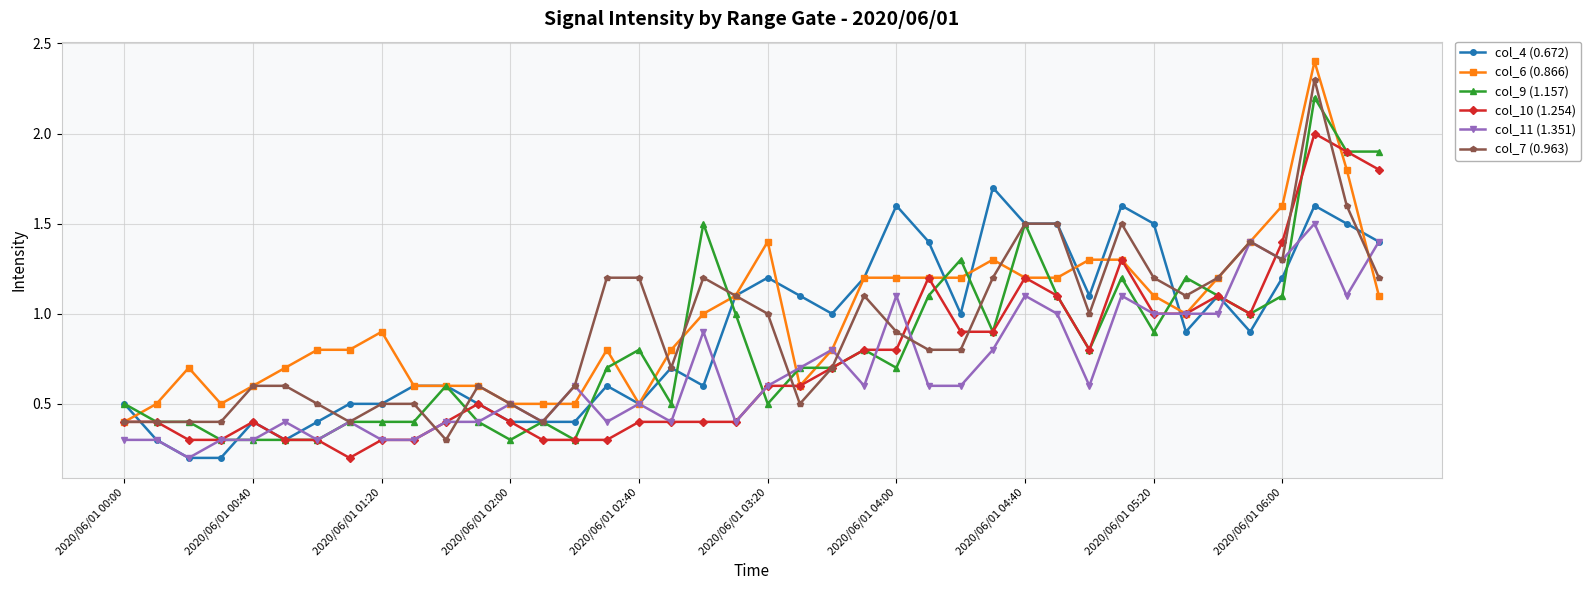

Reading right to left, what are all the values shown in this chart?

col_4 (0.672): 1.4	1.5	1.6	1.2	0.9	1.1	0.9	1.5	1.6	1.1	1.5	1.5	1.7	1.0	1.4	1.6	1.2	1.0	1.1	1.2	1.1	0.6	0.7	0.5	0.6	0.4	0.4	0.4	0.5	0.6	0.6	0.5	0.5	0.4	0.3	0.4	0.2	0.2	0.3	0.5
col_6 (0.866): 1.1	1.8	2.4	1.6	1.4	1.2	1.0	1.1	1.3	1.3	1.2	1.2	1.3	1.2	1.2	1.2	1.2	0.8	0.6	1.4	1.1	1.0	0.8	0.5	0.8	0.5	0.5	0.5	0.6	0.6	0.6	0.9	0.8	0.8	0.7	0.6	0.5	0.7	0.5	0.4
col_9 (1.157): 1.9	1.9	2.2	1.1	1.0	1.1	1.2	0.9	1.2	0.8	1.1	1.5	0.9	1.3	1.1	0.7	0.8	0.7	0.7	0.5	1.0	1.5	0.5	0.8	0.7	0.3	0.4	0.3	0.4	0.6	0.4	0.4	0.4	0.3	0.3	0.3	0.3	0.4	0.4	0.5
col_10 (1.254): 1.8	1.9	2.0	1.4	1.0	1.1	1.0	1.0	1.3	0.8	1.1	1.2	0.9	0.9	1.2	0.8	0.8	0.7	0.6	0.6	0.4	0.4	0.4	0.4	0.3	0.3	0.3	0.4	0.5	0.4	0.3	0.3	0.2	0.3	0.3	0.4	0.3	0.3	0.4	0.4
col_11 (1.351): 1.4	1.1	1.5	1.3	1.4	1.0	1.0	1.0	1.1	0.6	1.0	1.1	0.8	0.6	0.6	1.1	0.6	0.8	0.7	0.6	0.4	0.9	0.4	0.5	0.4	0.6	0.4	0.5	0.4	0.4	0.3	0.3	0.4	0.3	0.4	0.3	0.3	0.2	0.3	0.3
col_7 (0.963): 1.2	1.6	2.3	1.3	1.4	1.2	1.1	1.2	1.5	1.0	1.5	1.5	1.2	0.8	0.8	0.9	1.1	0.7	0.5	1.0	1.1	1.2	0.7	1.2	1.2	0.6	0.4	0.5	0.6	0.3	0.5	0.5	0.4	0.5	0.6	0.6	0.4	0.4	0.4	0.4